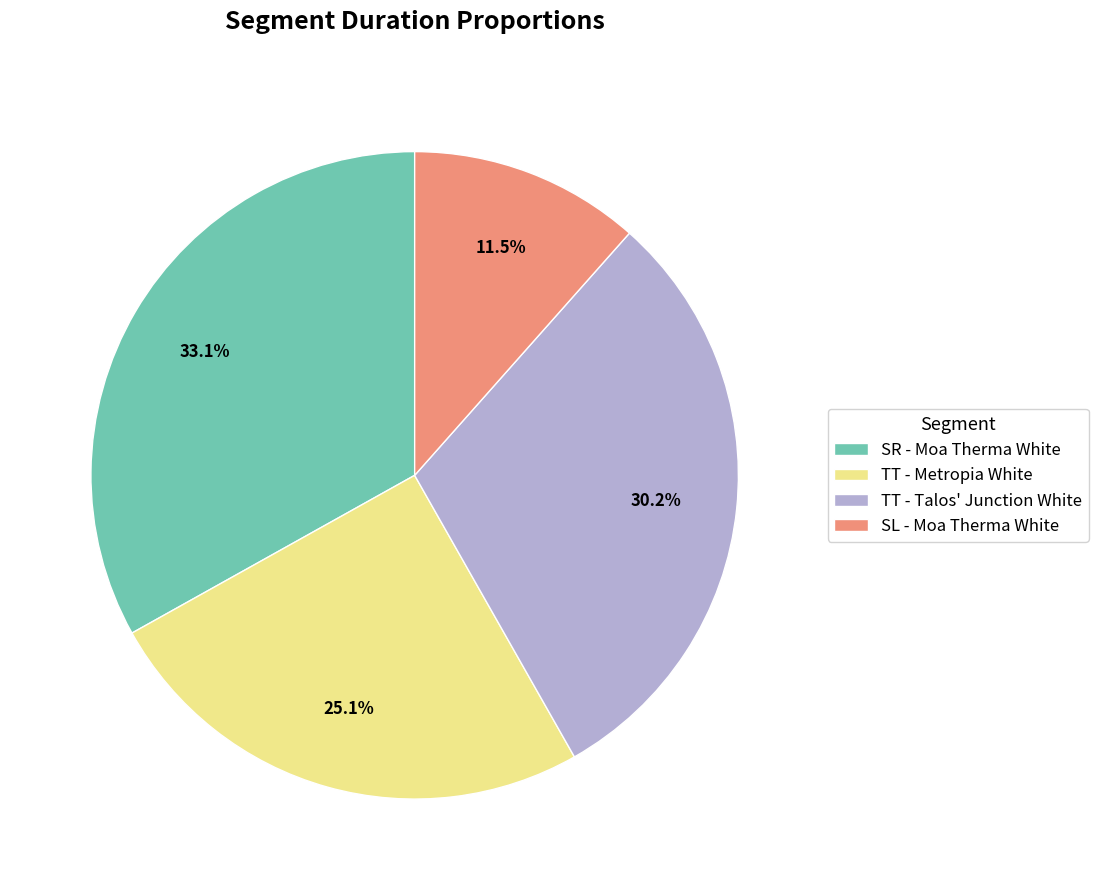

Count the number of slices in the pie.

4